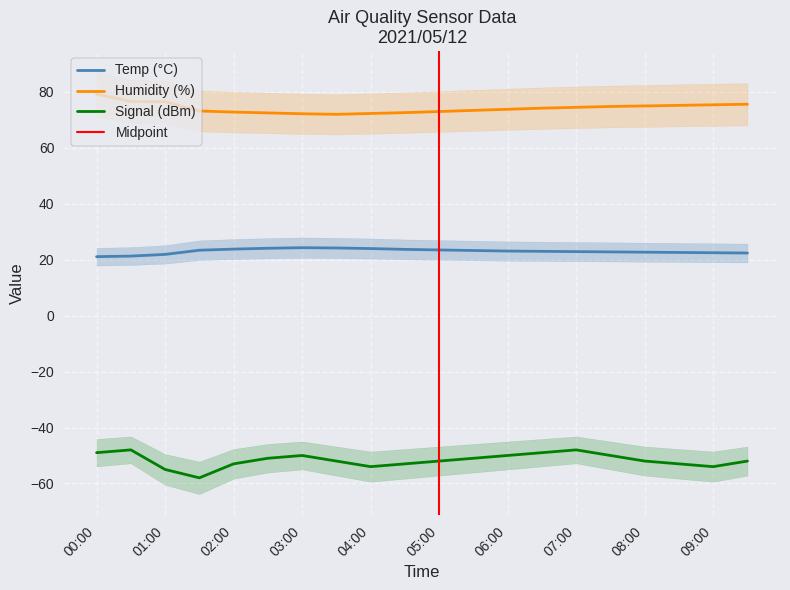

What position from the left is 2021/05/12 00:30?

2